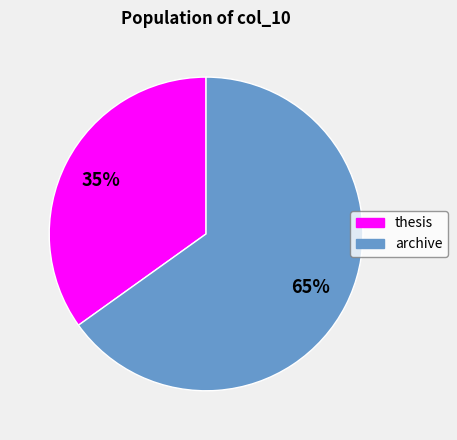

Which category has the biggest portion of the pie?

archive